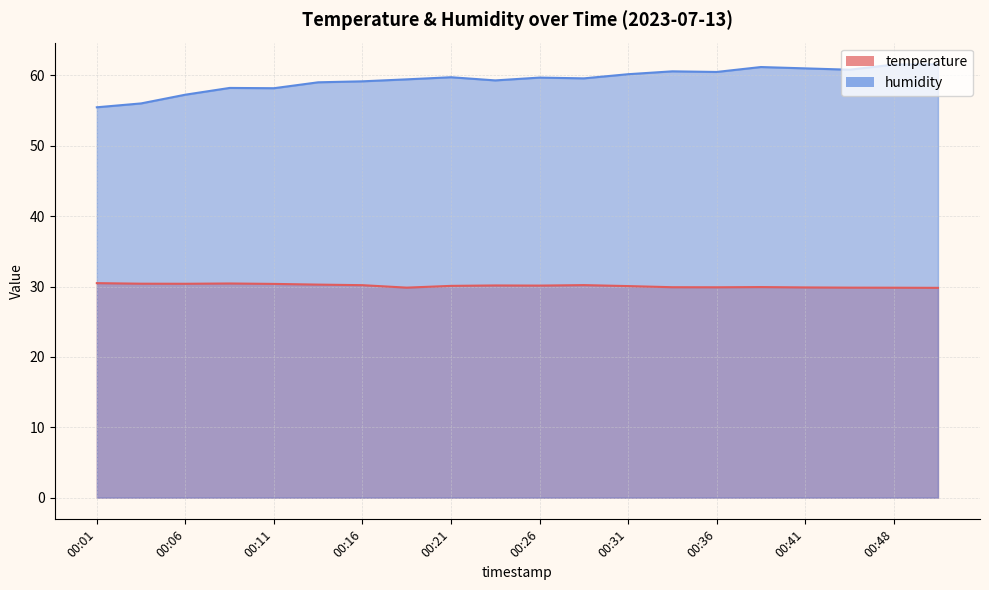

True or false: humidity and temperature cross at least once.

False